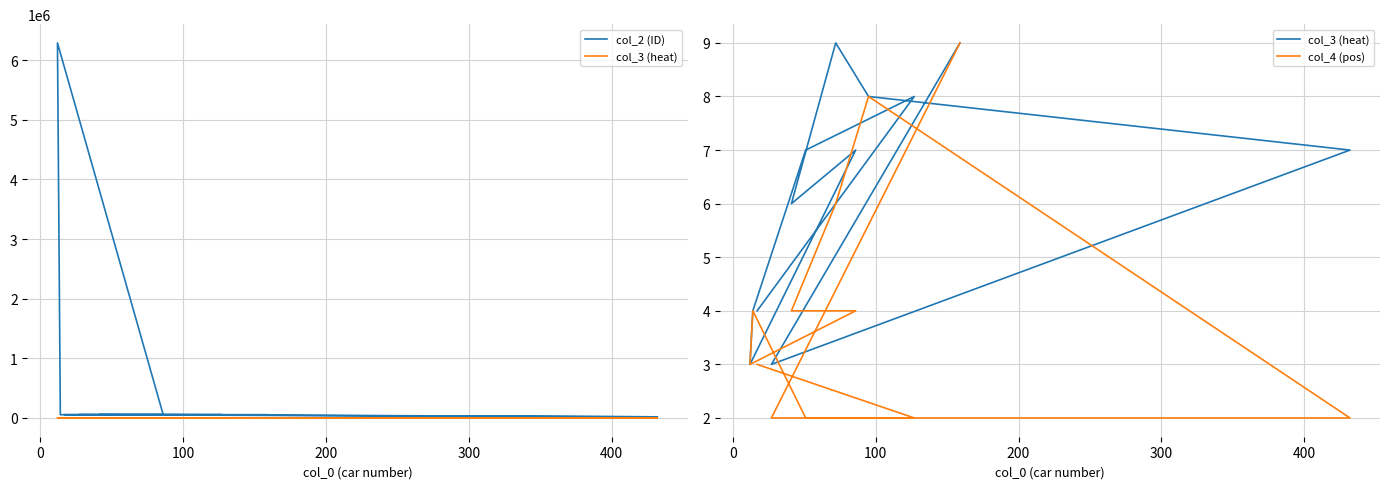

How many categories are shown in the chart?

12